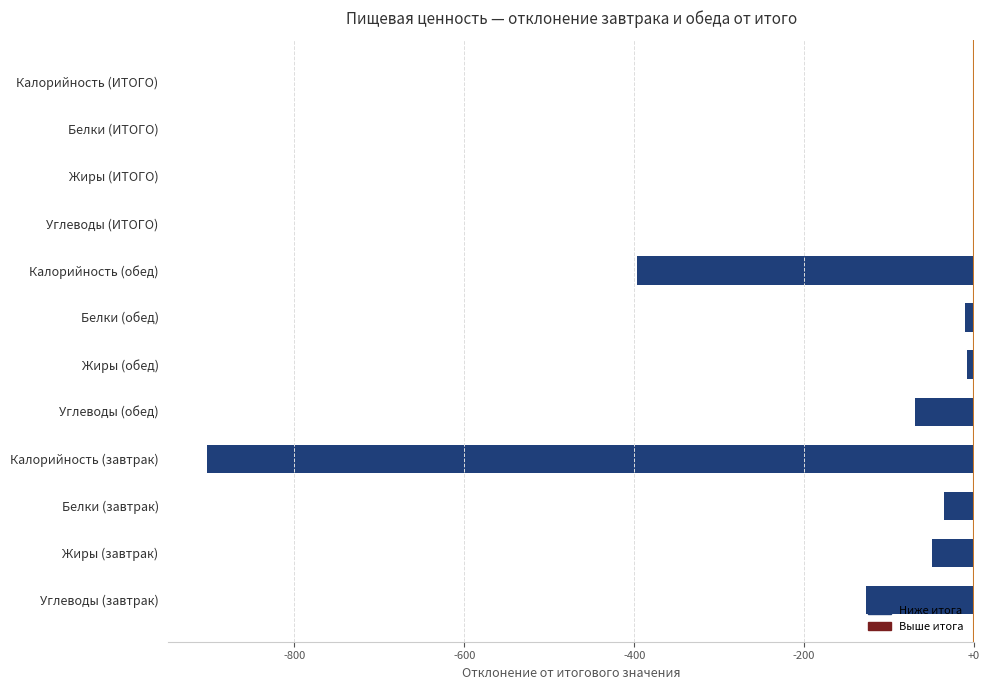

What is the change in value from Калорийность (обед) to Углеводы (ИТОГО)?

+396.7